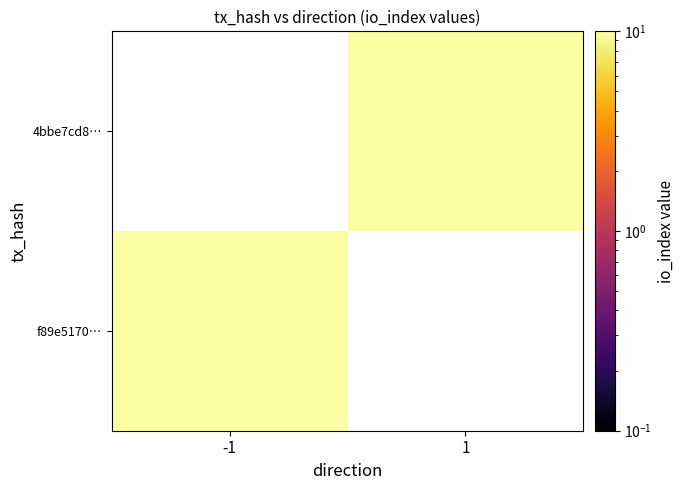

At which category does the chart reach its minimum across all series?

-1